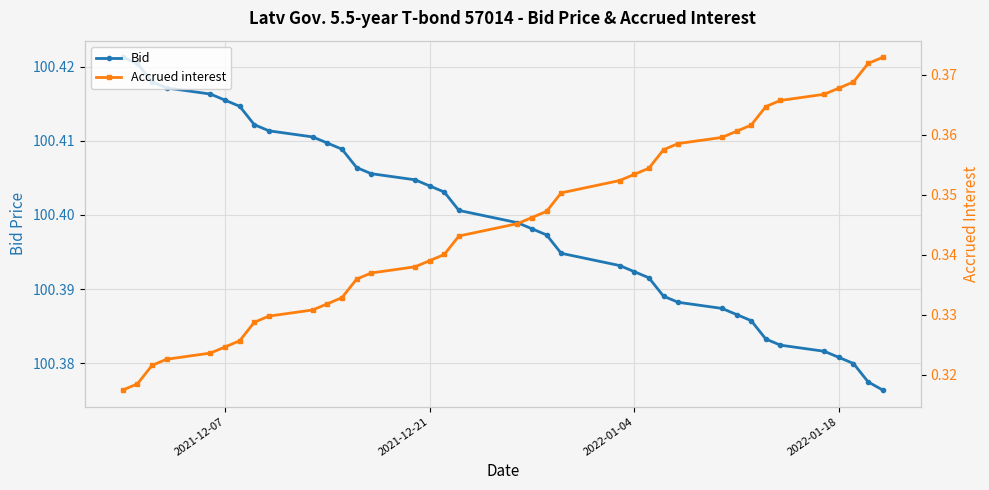

Count the Accrued interest values in the range 0 to 1.

37